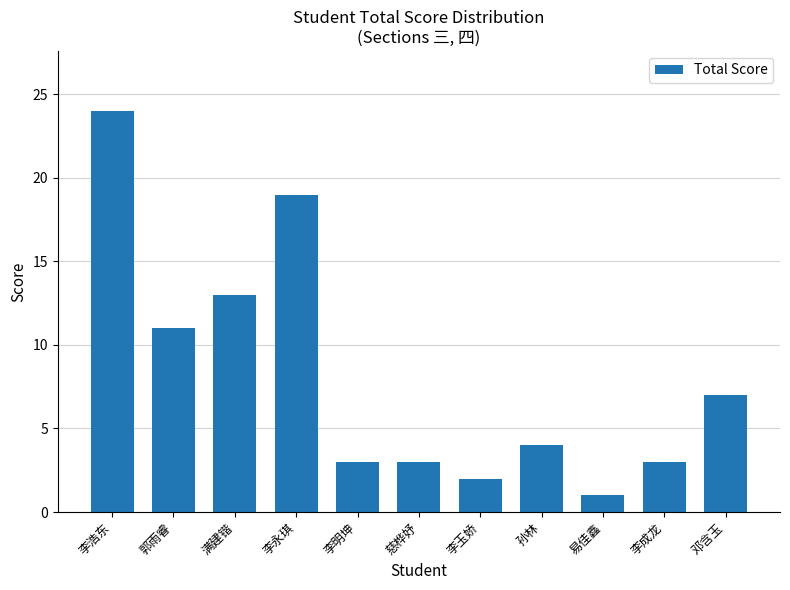

What is the difference between the values at 李成龙 and 李永琪?

16